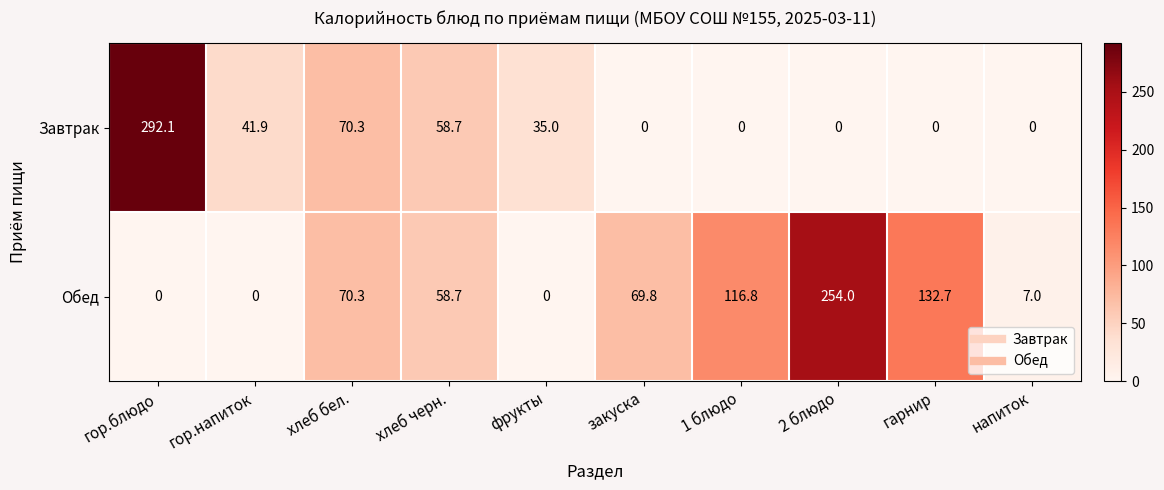

What is the sum of all Завтрак values?

498.0